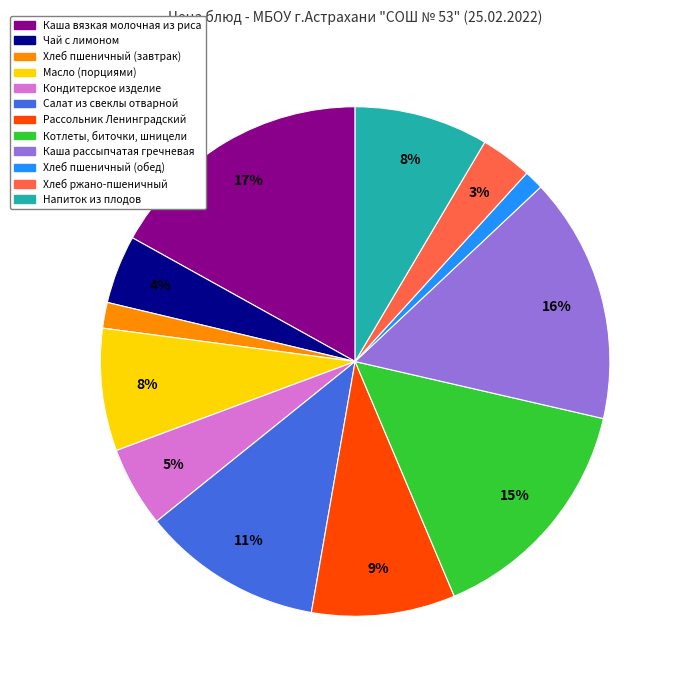

To the nearest percent, what is the combined percentage of Масло (порциями) and Котлеты, биточки, шницели?

23%